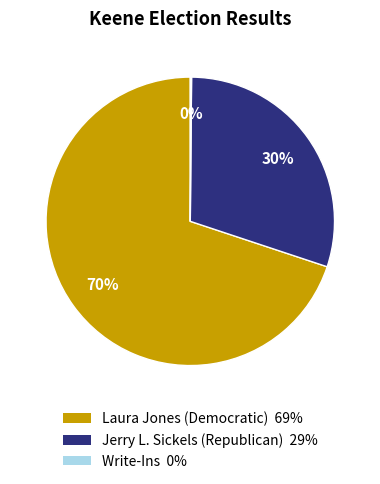

Approximately how many times larger is the value at Laura Jones (Democratic) compared to Jerry L. Sickels (Republican)?

2.3